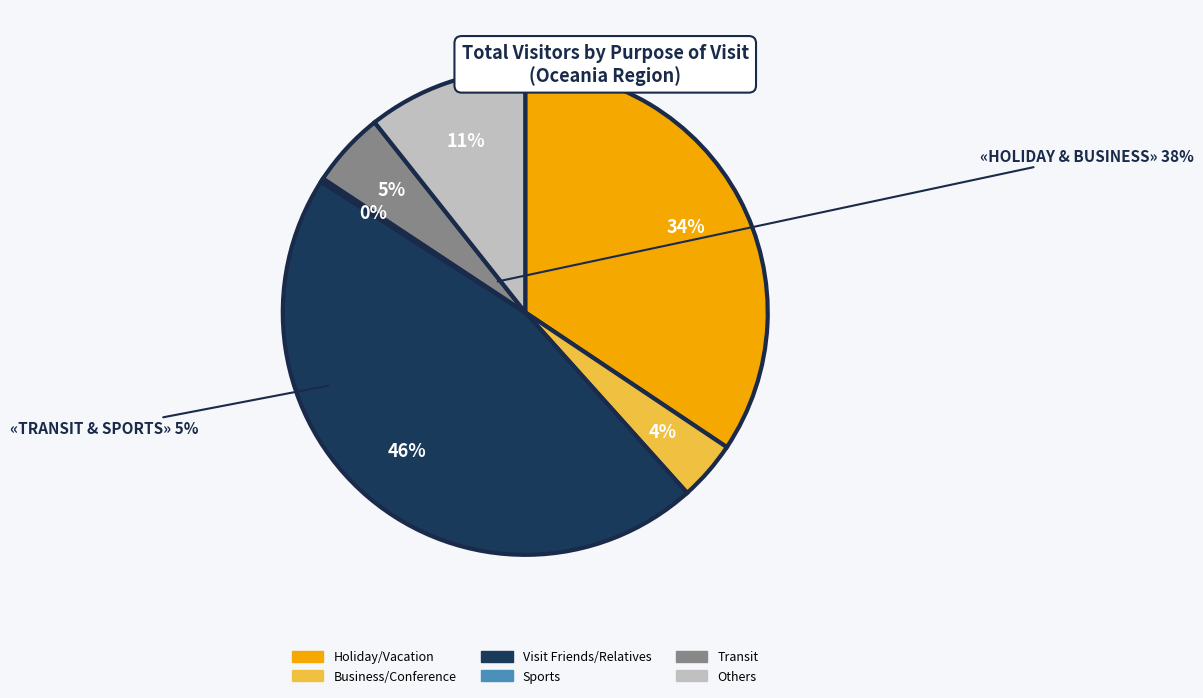

Is there a majority slice in this chart?

No